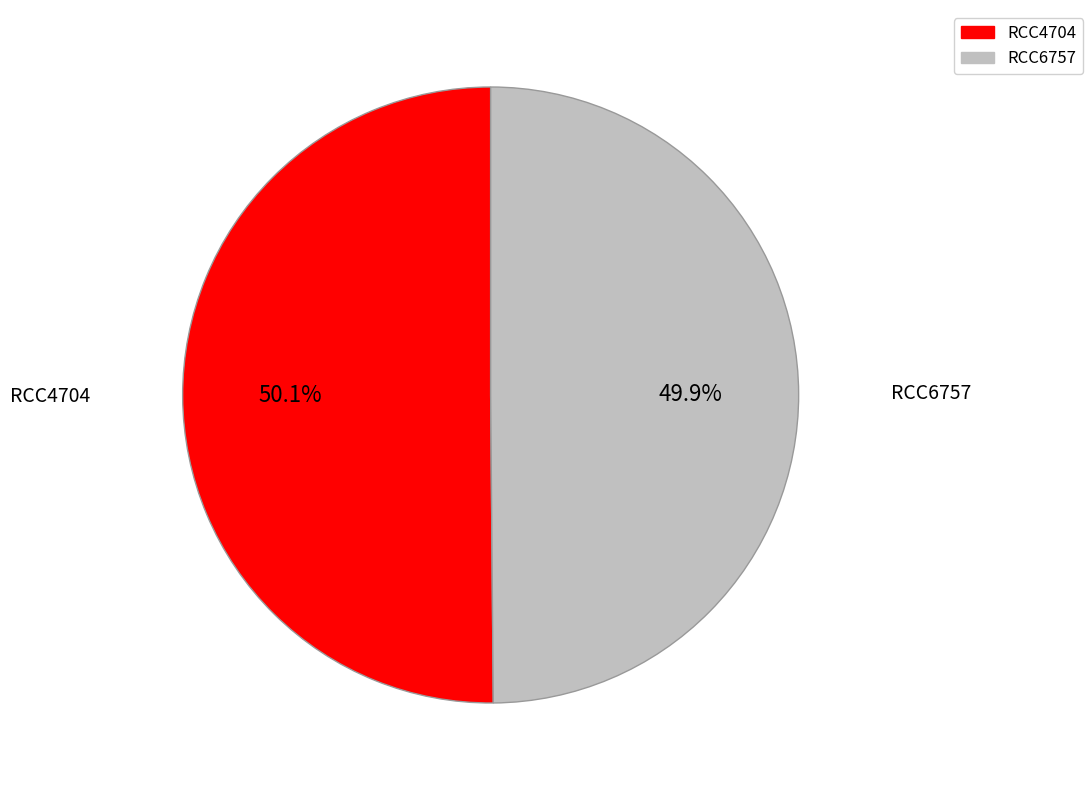

Is it true that RCC6757 is 50% of the pie?

True